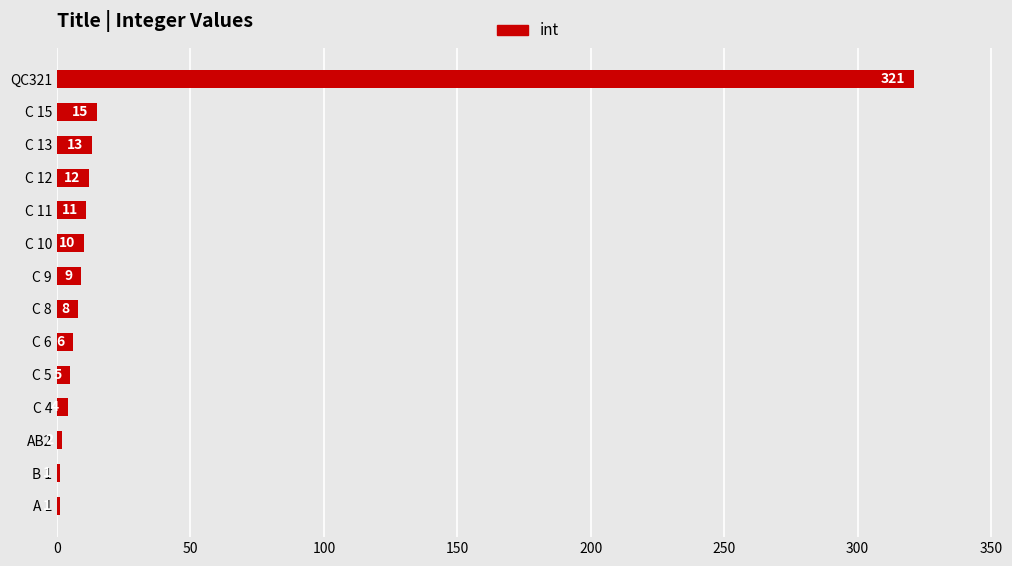

How many distinct data groups are displayed?

1